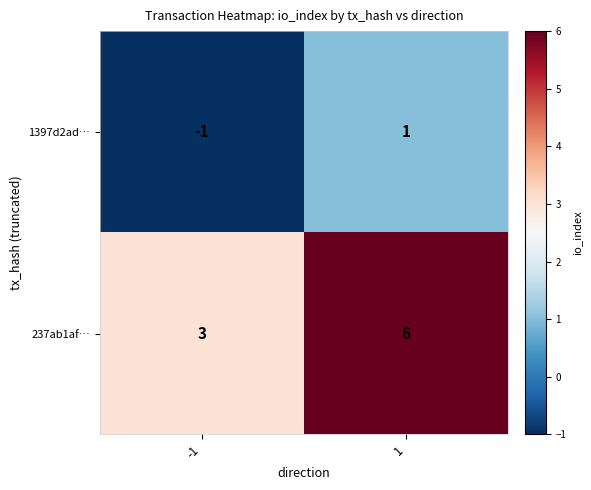

At -1, list the series in order from largest to smallest.

237ab1af…, 1397d2ad…